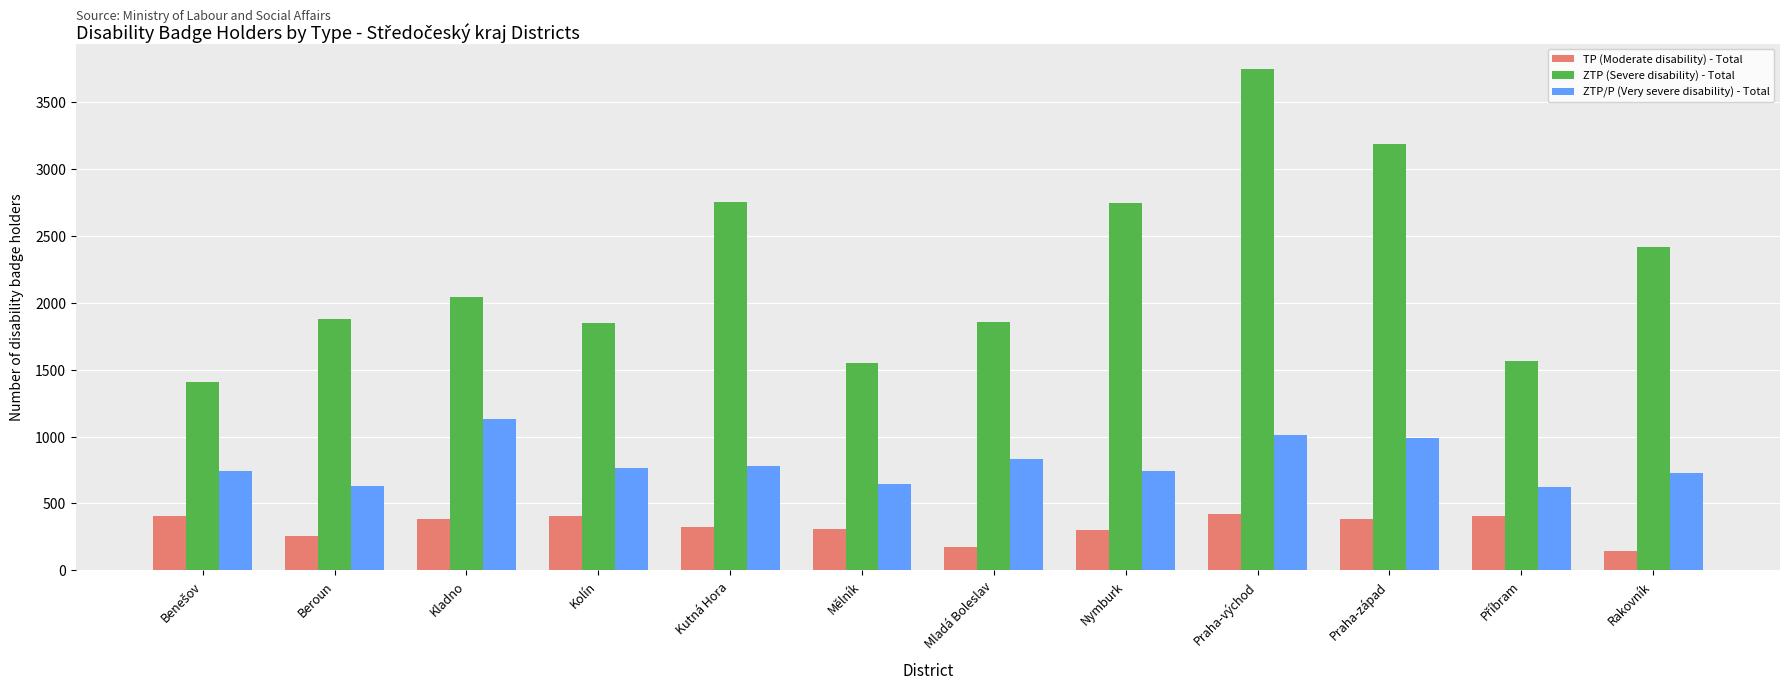

How many groups of bars are there?

12